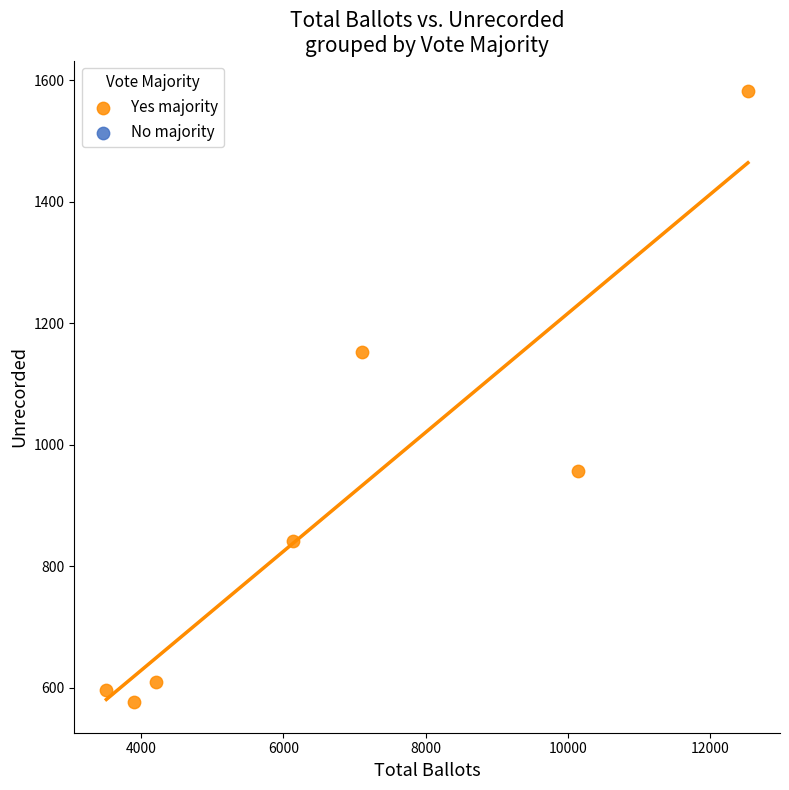

What is the average Y value?

902